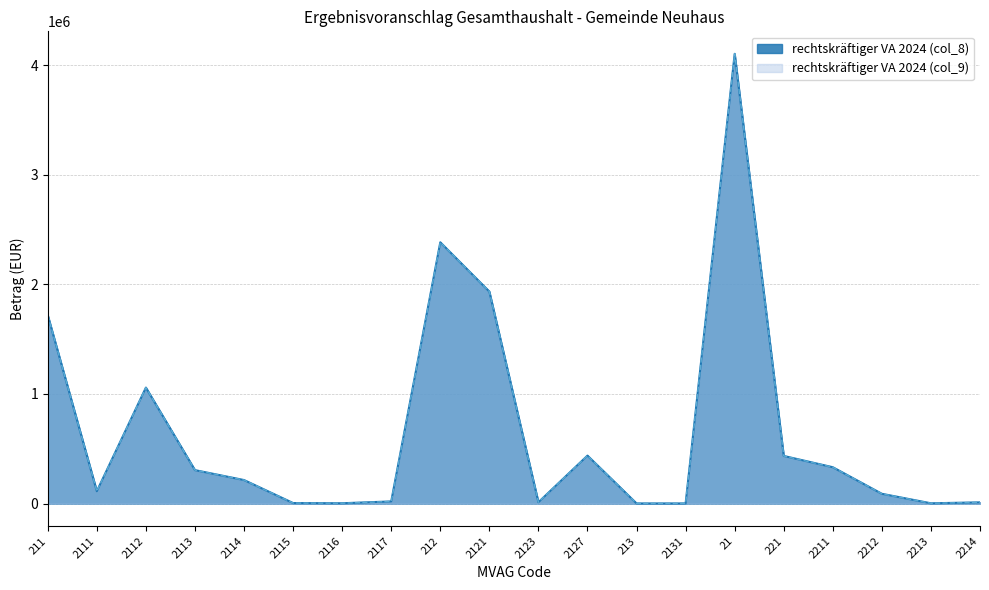

The value of rechtskräftiger VA 2024 (col_9) at 2122 is -2802104. True or false?

False